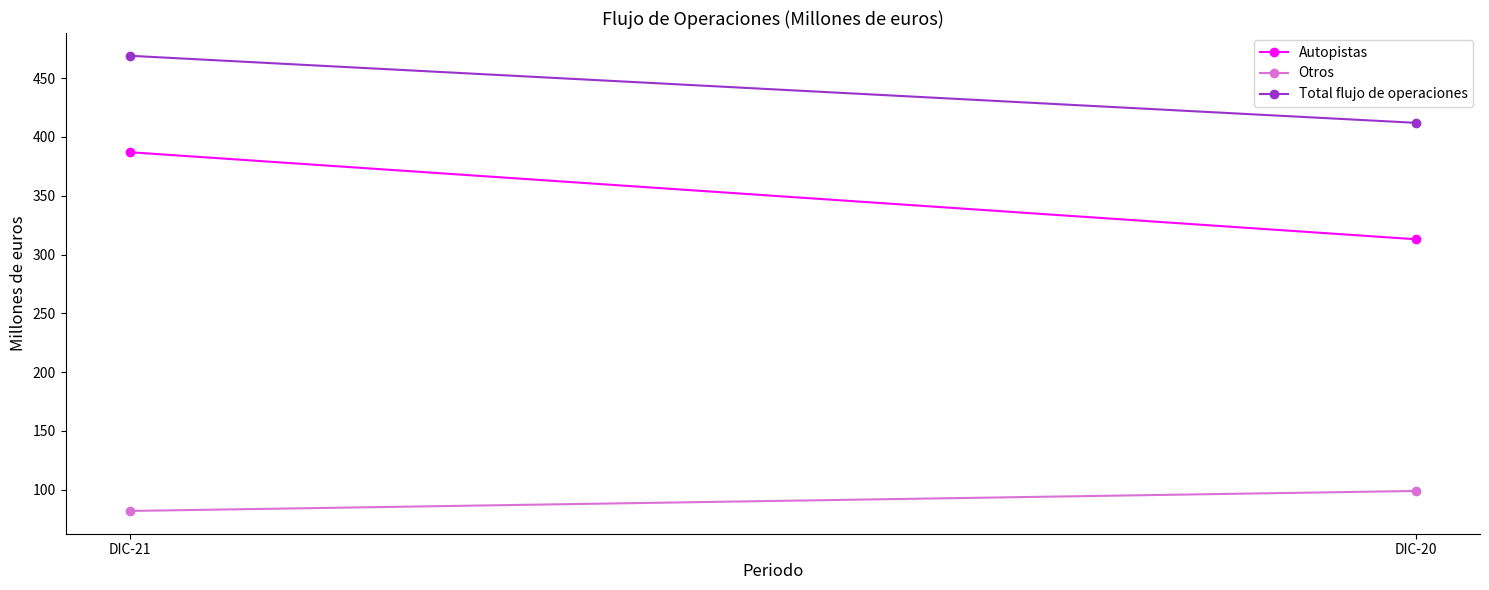

What is the difference between the maximum and minimum values in the Total flujo de operaciones series?

57